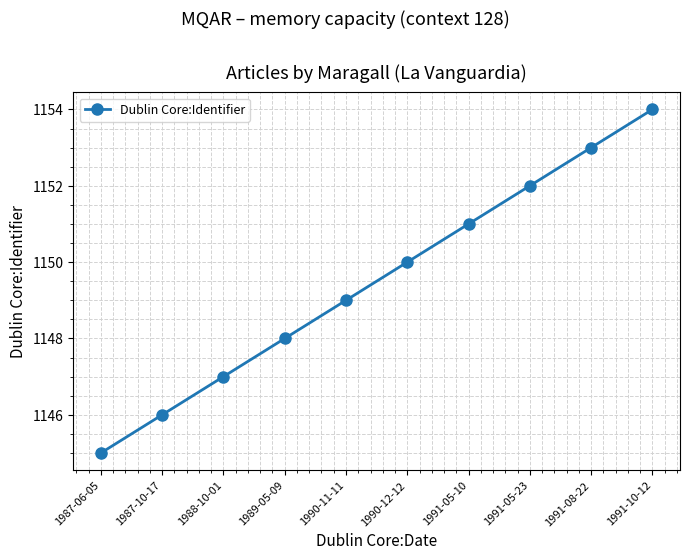

True or false: the data shows 1146 at 1987-10-17.

True